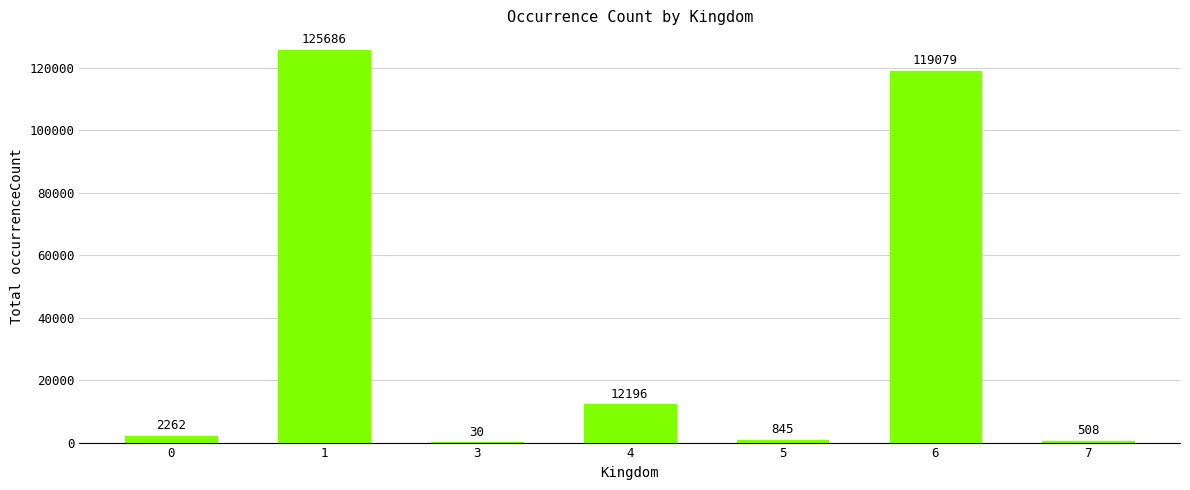

Count the number of data series in this chart.

1